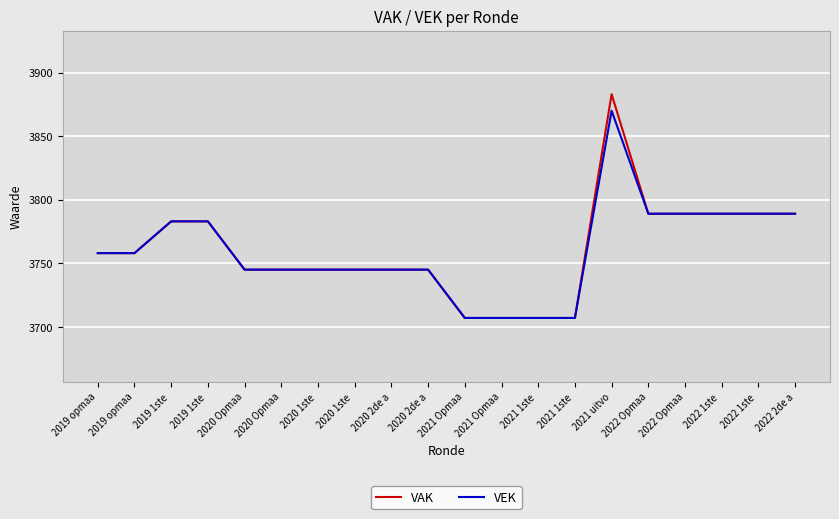

What is the label of the 17th point from the right?

2019 1ste 